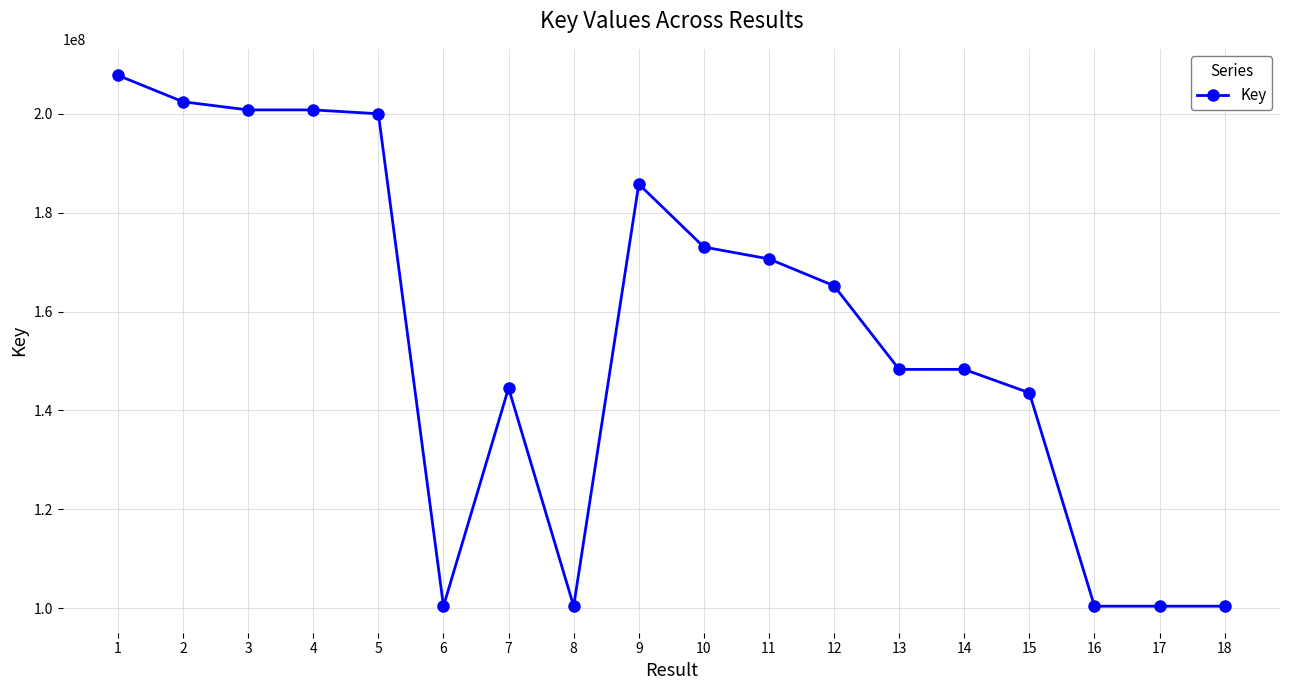

How many lines are shown in the chart?

1